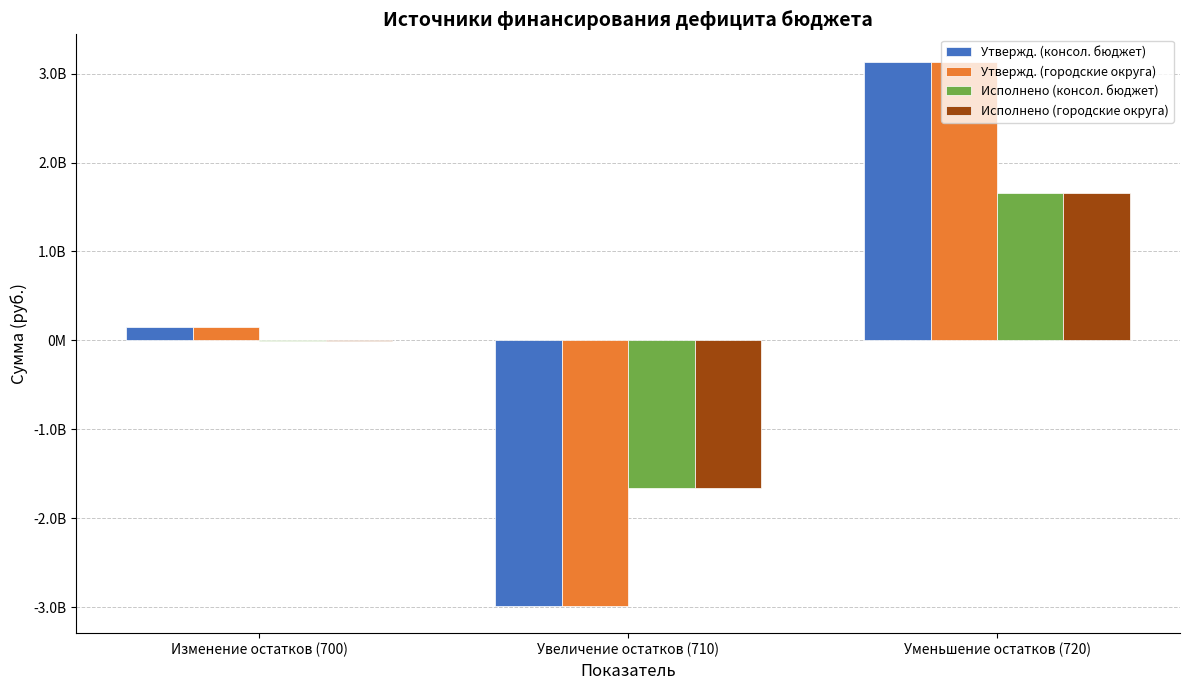

What are all the series names shown in the legend?

Утвержд. (консол. бюджет), Утвержд. (городские округа), Исполнено (консол. бюджет), Исполнено (городские округа)